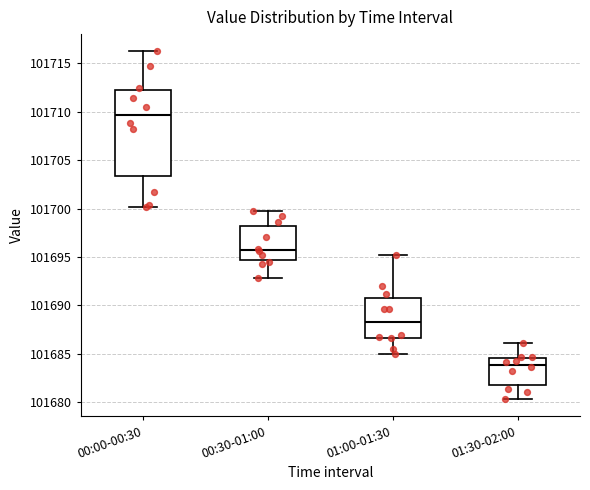

Which box has the lowest median line?

01:30-02:00